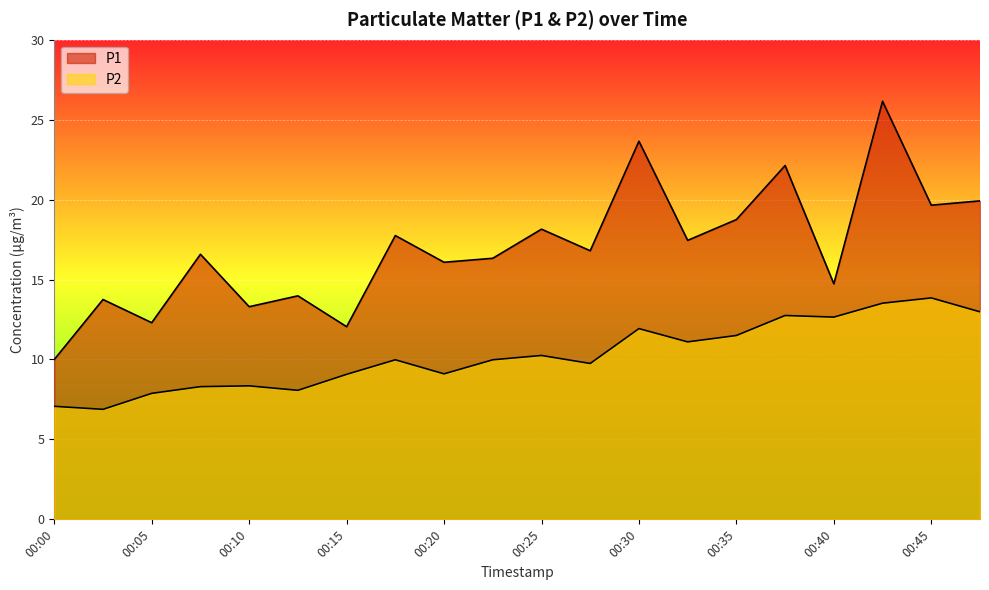

True or false: P2 has a value of 8.3 at 00:10.

True